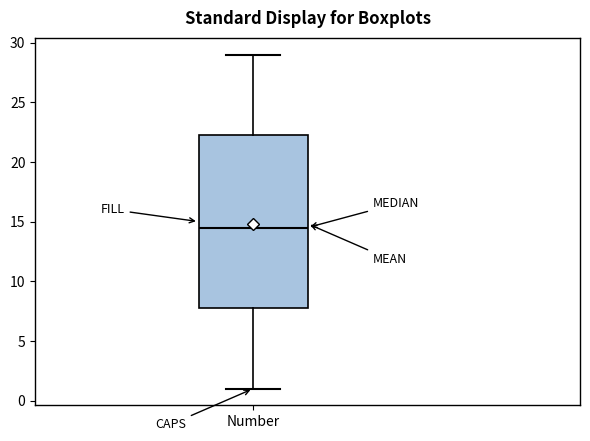

Transcribe this box plot: give where the median line is, the range the box spans, and where the two whiskers end, as read against the y-axis. The values are not printed on the chart, so give them approximately, as read against the axis.

median 14.5, box 8.0 to 22.5, whiskers 1.0 to 29.0